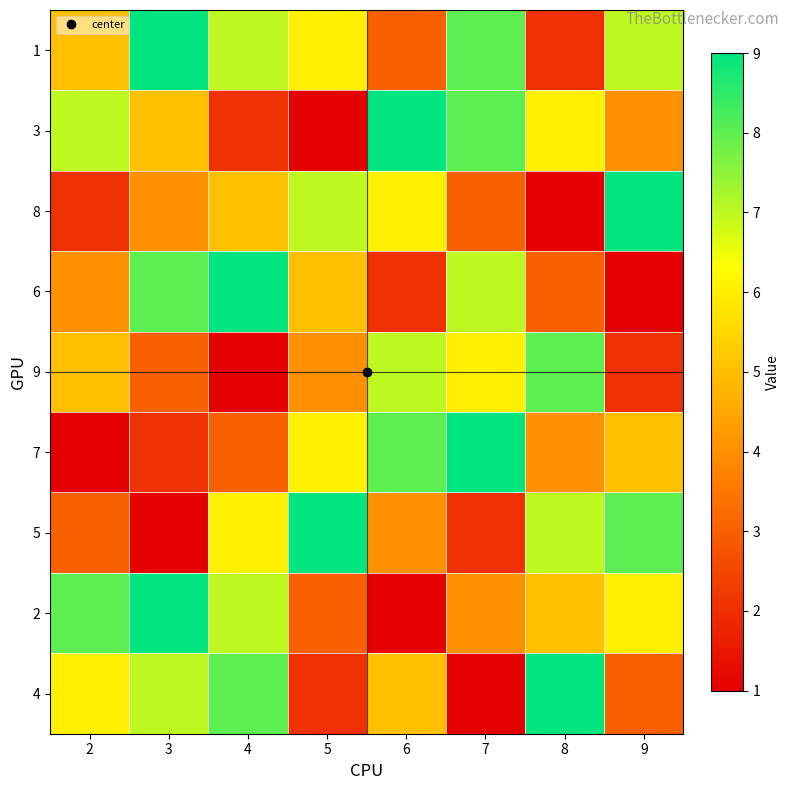

At how many categories does at least one series exceed 4?

8